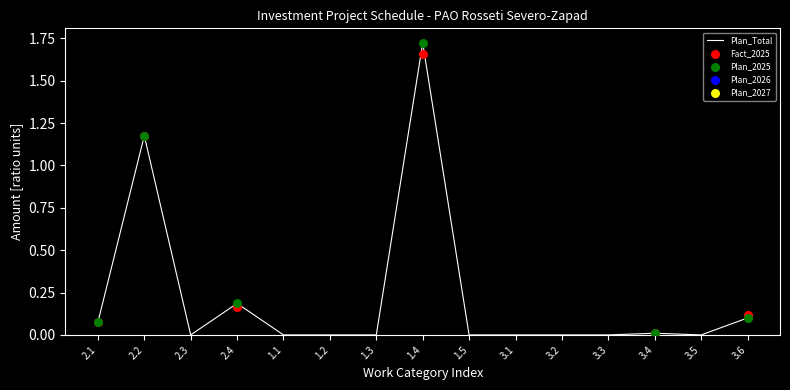

Is the value of Plan_Total at 2.4 greater than the value of Plan_2025 at 1.3?

Yes